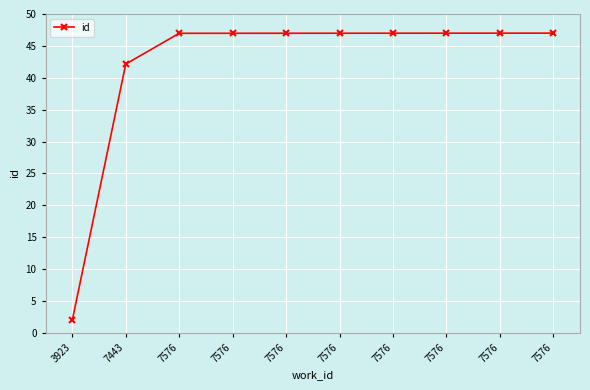

Reading left to right, transcribe all the data shown in this chart.

3923=2.0	7443=42.1	7576=47.0	7576=47.0	7576=47.0	7576=47.0	7576=47.0	7576=47.0	7576=47.0	7576=47.0